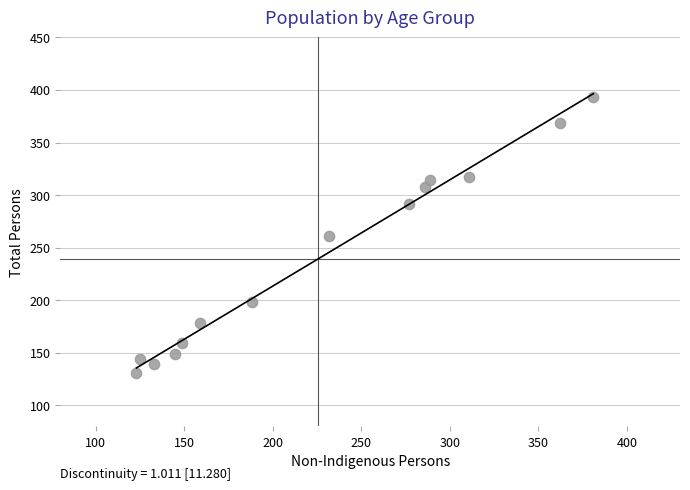

What is the range of X values (max minus min)?

258